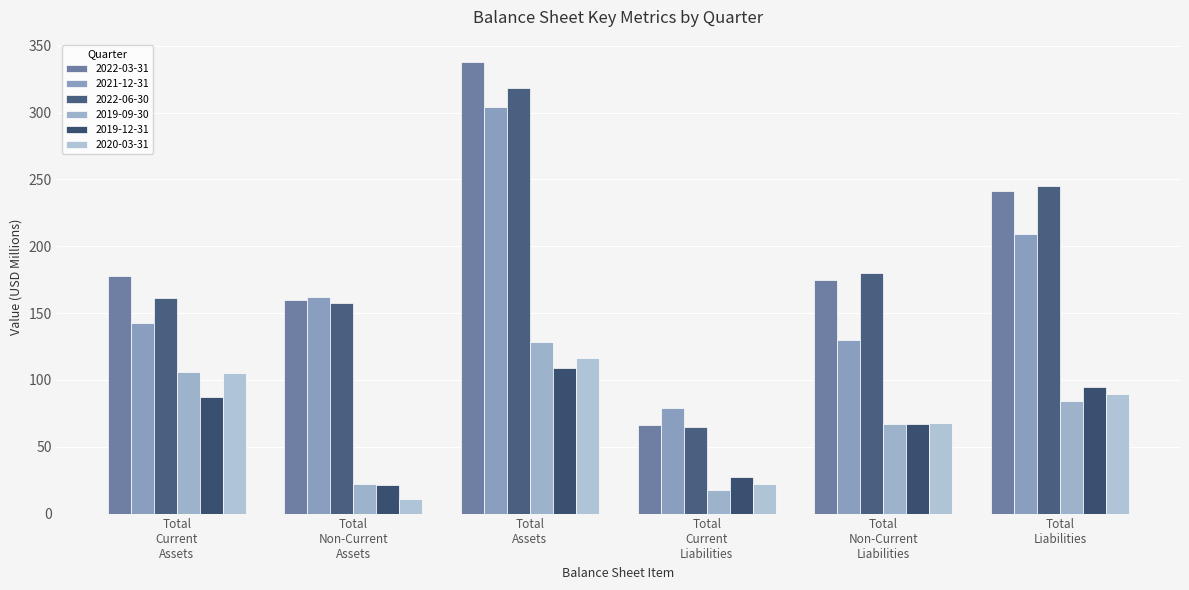

List the series in order of their peak value, highest first.

2022-03-31, 2022-06-30, 2021-12-31, 2019-09-30, 2020-03-31, 2019-12-31